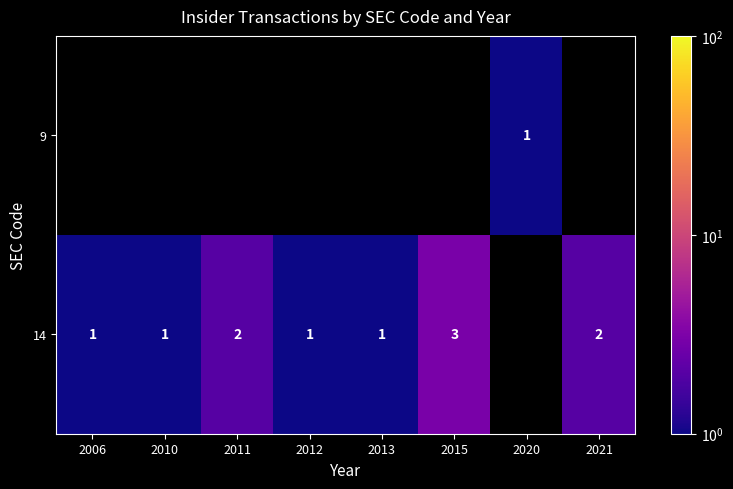

At which category does the chart reach its peak across all series?

2015